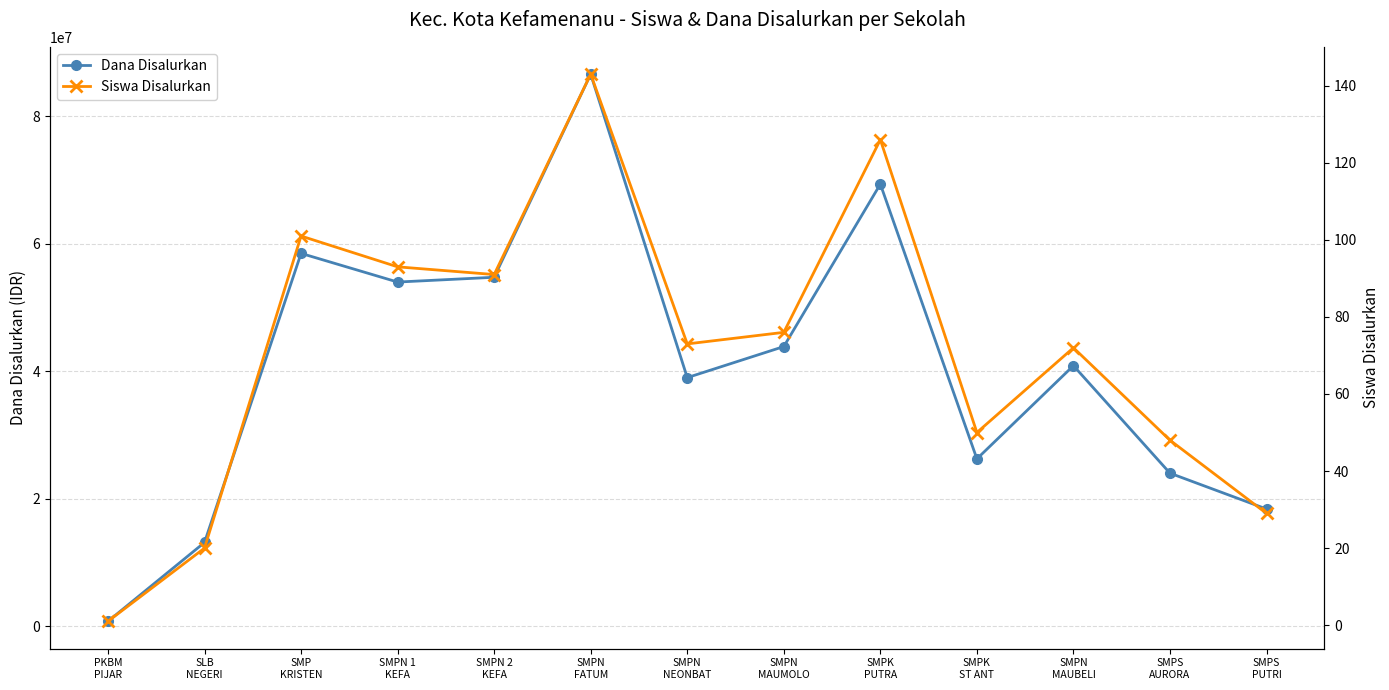

How many distinct data groups are displayed?

2